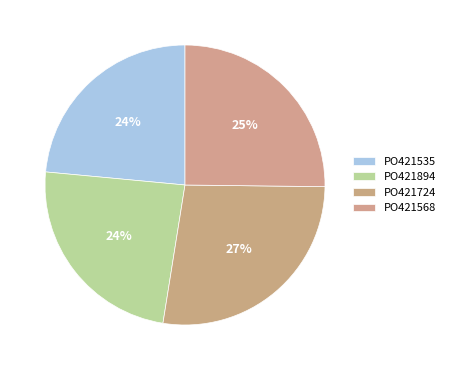

To the nearest percent, what is the combined percentage of PO421535 and PO421724?

51%